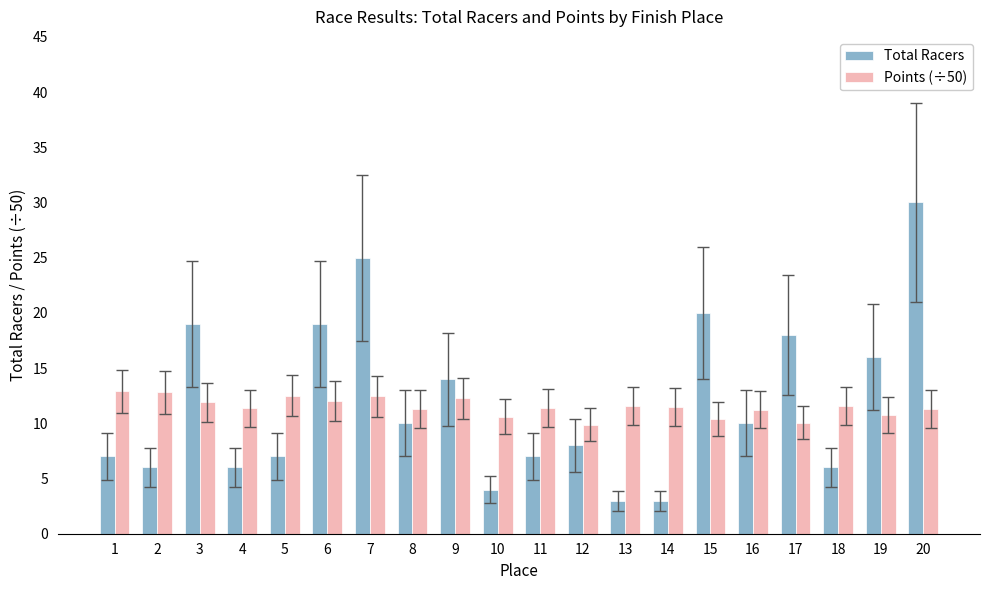

Which category has the highest value across all series?

20